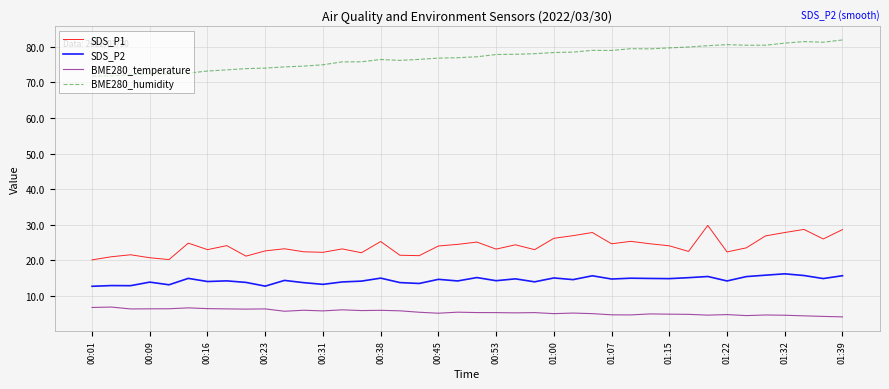

What is the sum of all BME280_temperature values?

219.3